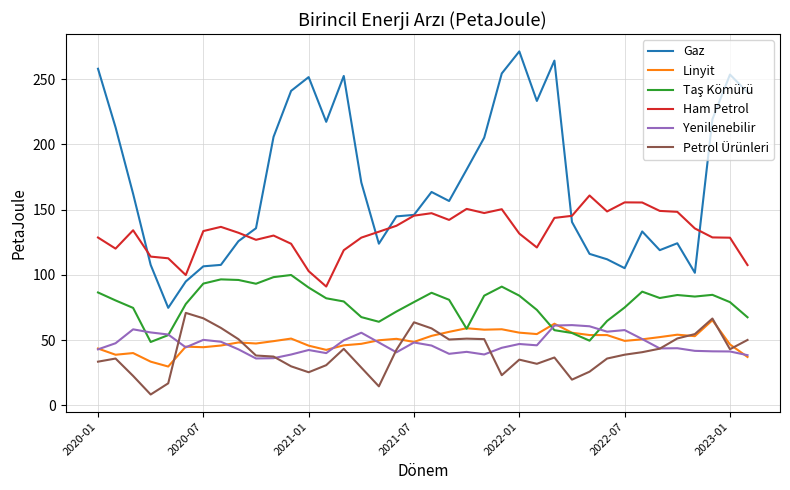

Does the chart have visible grid lines?

Yes